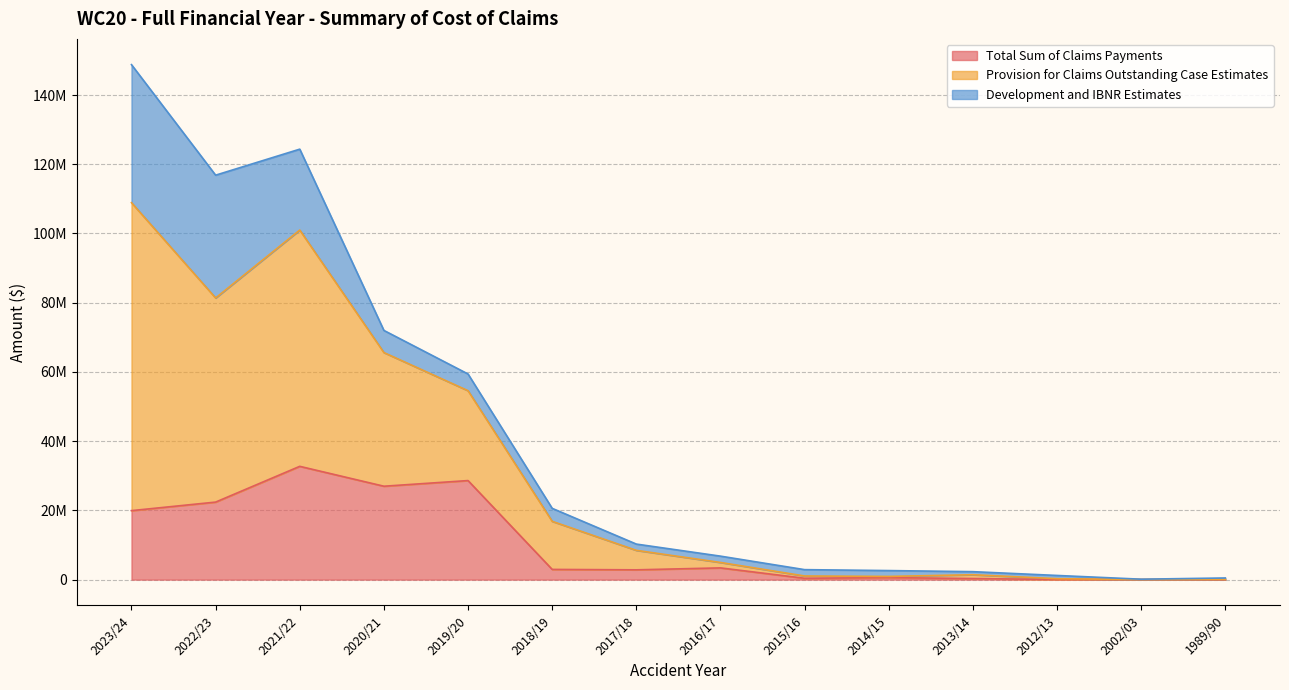

What are all the series names shown in the legend?

Total Sum of Claims Payments, Provision for Claims Outstanding Case Estimates, Development and IBNR Estimates